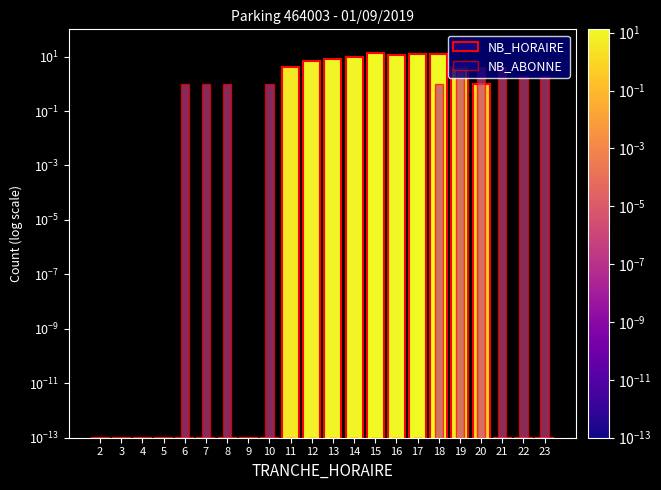

At which category is the sum across all series the highest?

15